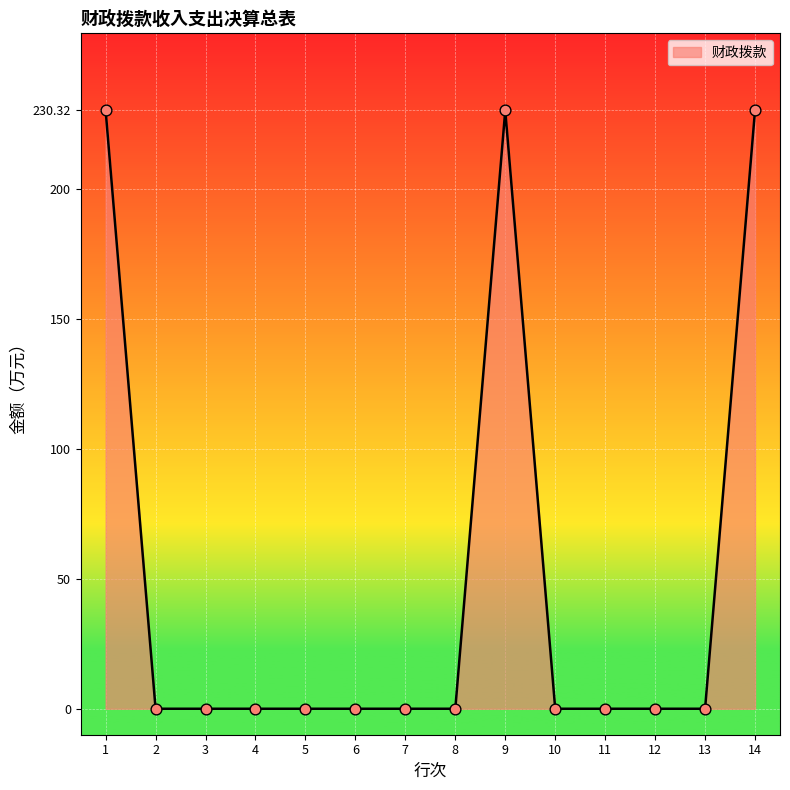

What is the change in value from 6 to 9?

+230.3